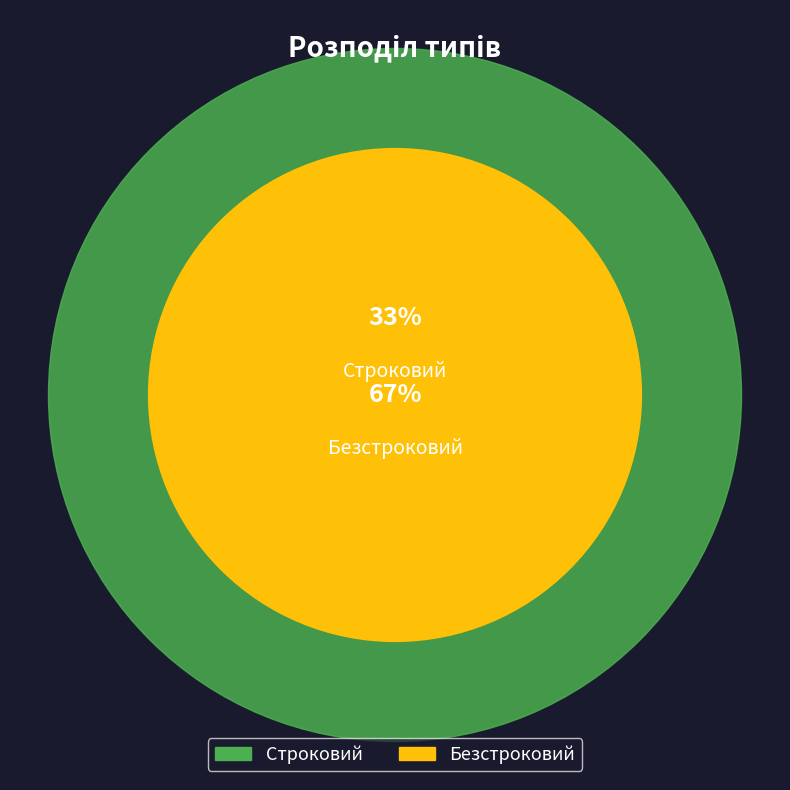

Approximately how many times larger is the value at Строковий compared to Безстроковий?

0.5